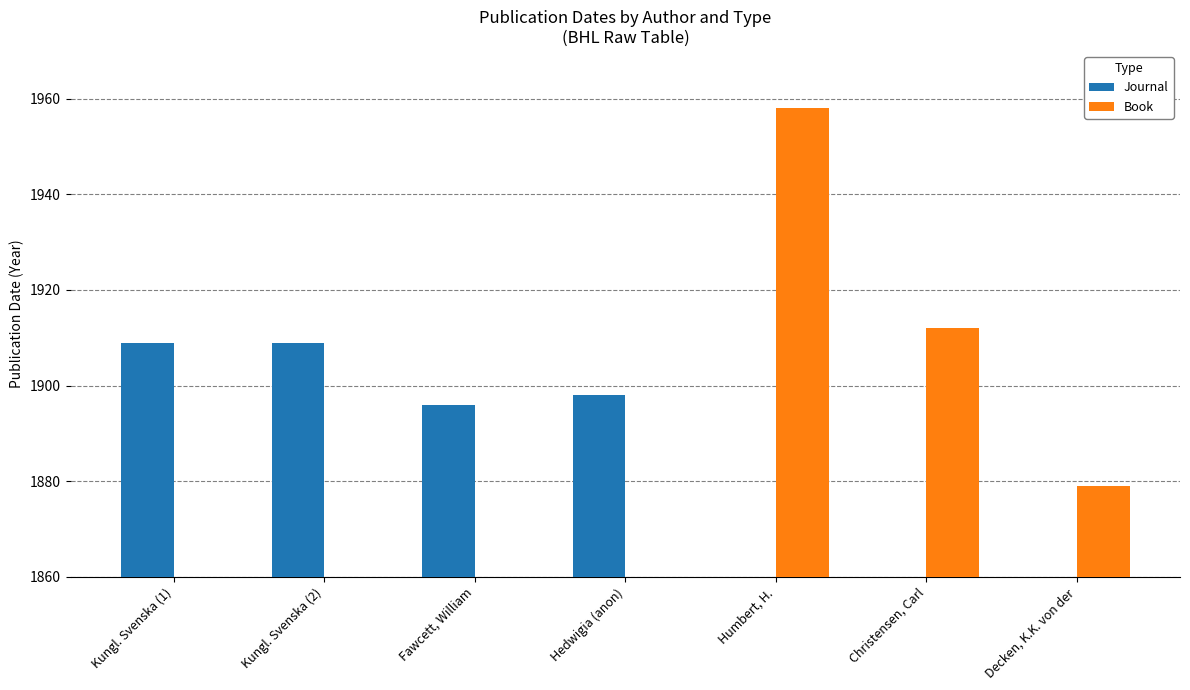

At how many categories does at least one series exceed 165?

7